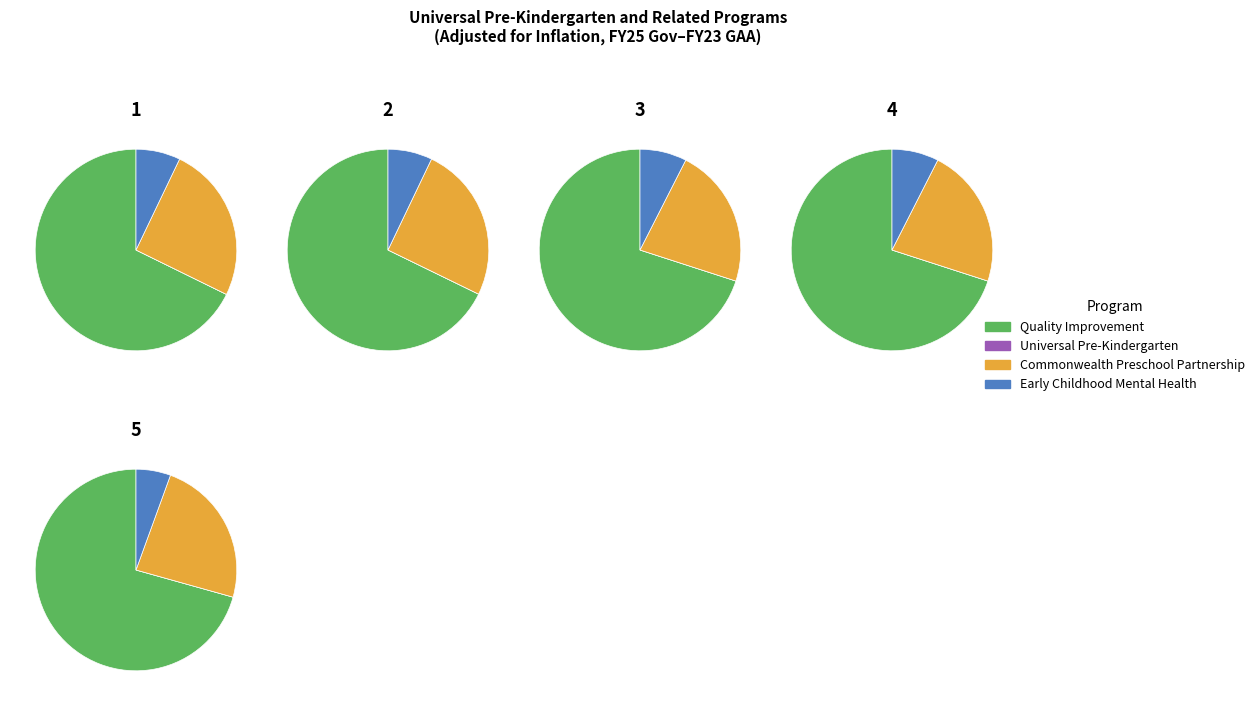

True or false: FY25 Gov accounts for 29% of the total.

False